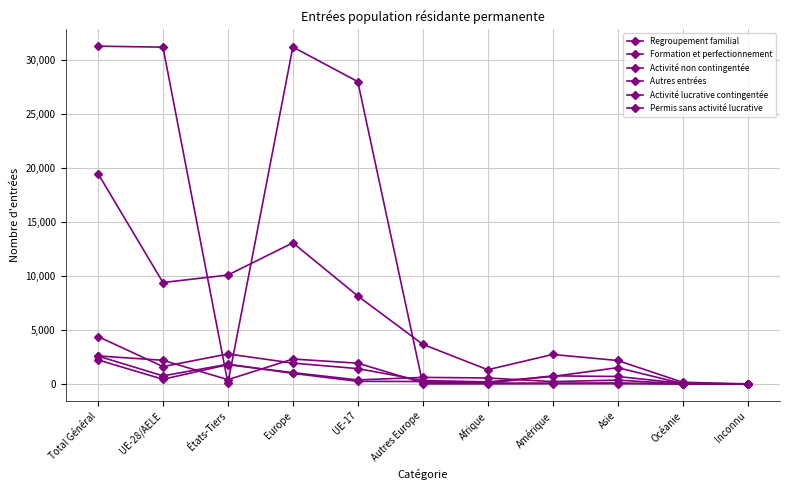

What is the difference between the Activité lucrative contingentée values at Total Général and Océanie?

2524